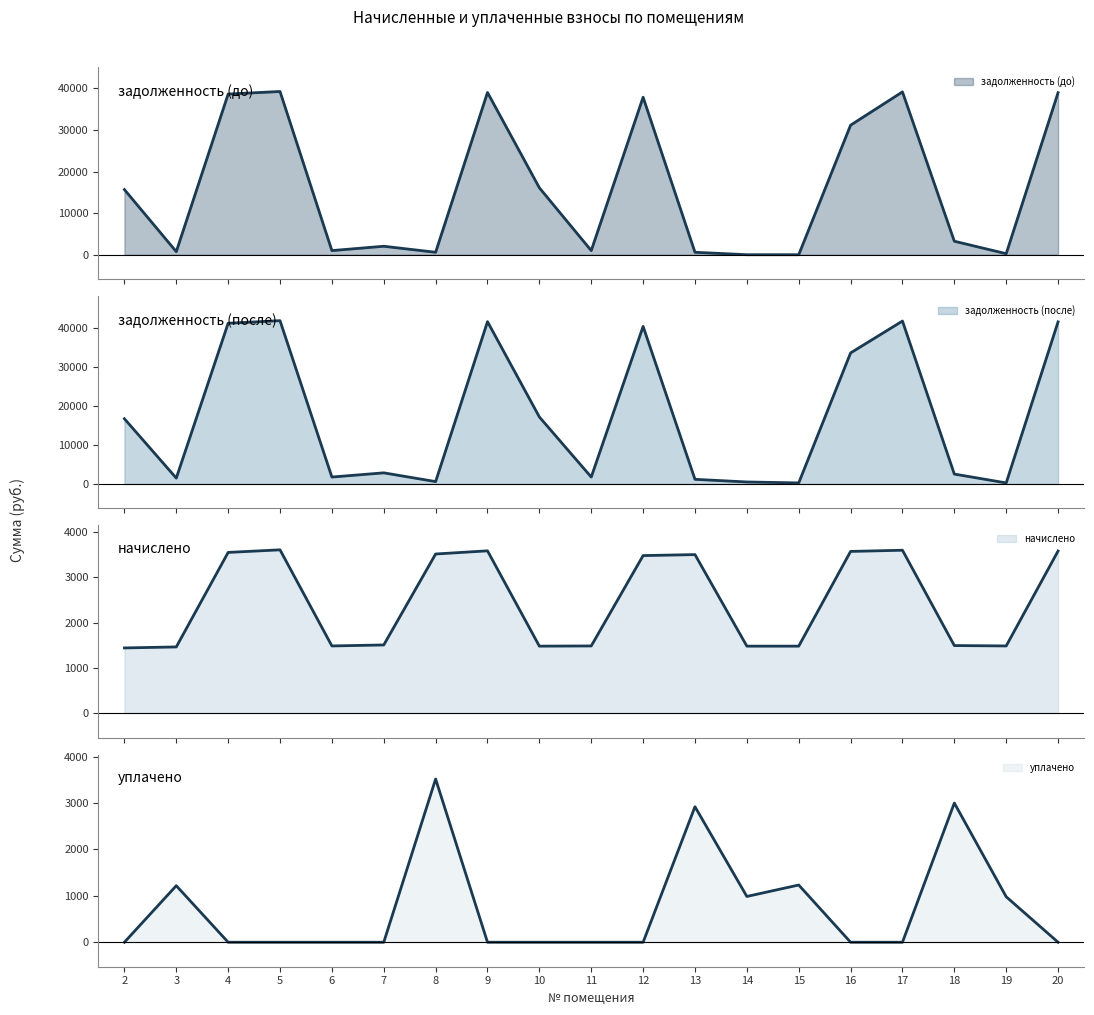

What is the sum of all задолженность (после) values?

328638.5